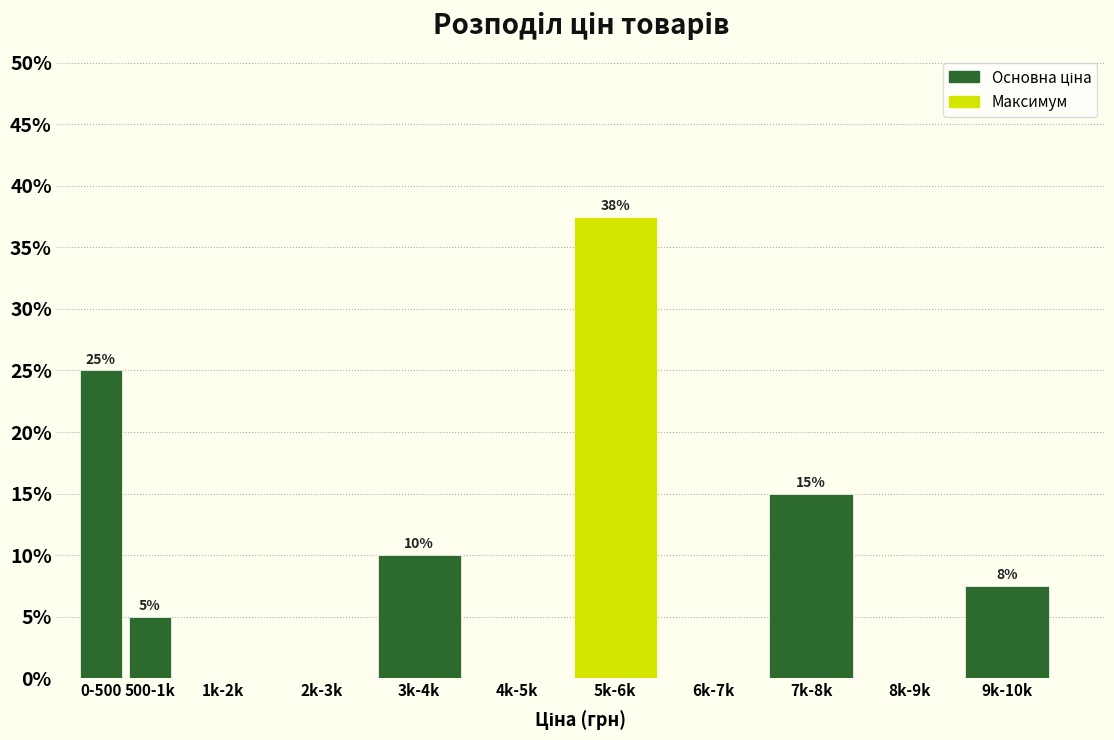

Between 2k-3k and 7k-8k, which is larger?

7k-8k